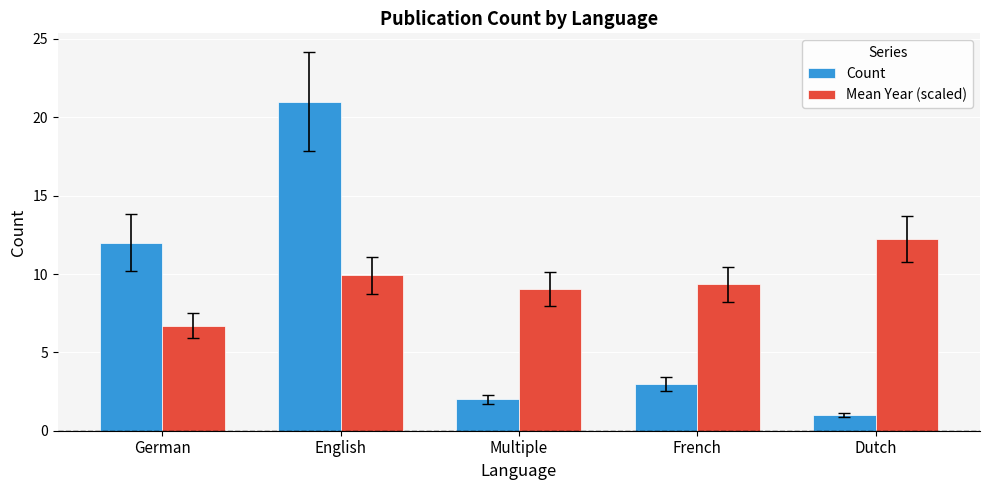

List the series in order of their peak value, highest first.

Count, Mean Year (scaled)